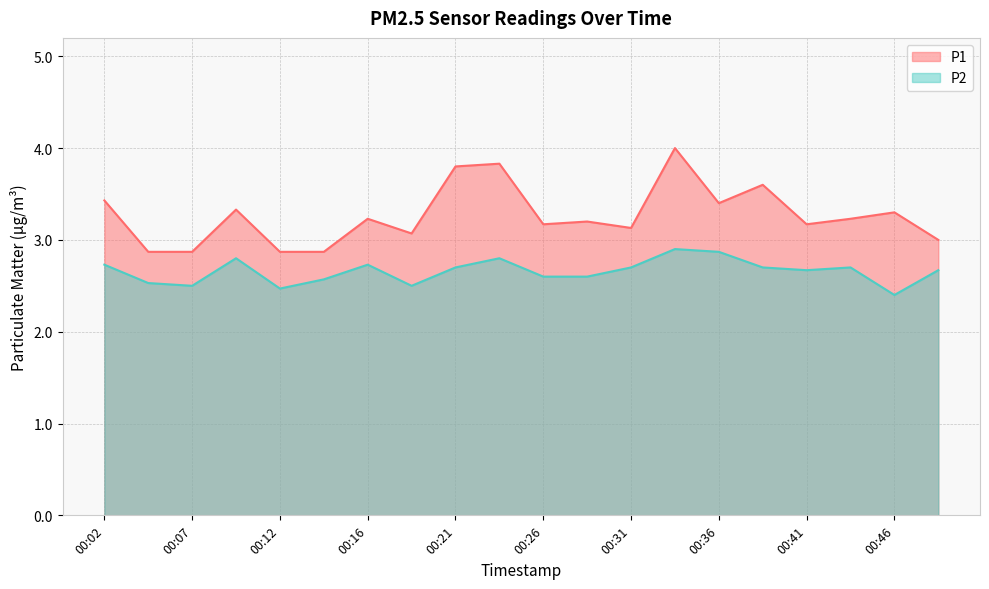

Reading right to left, list all the values displayed in this chart.

P1: 3.0	3.3	3.2	3.2	3.6	3.4	4.0	3.1	3.2	3.2	3.8	3.8	3.1	3.2	2.9	2.9	3.3	2.9	2.9	3.4
P2: 2.7	2.4	2.7	2.7	2.7	2.9	2.9	2.7	2.6	2.6	2.8	2.7	2.5	2.7	2.6	2.5	2.8	2.5	2.5	2.7